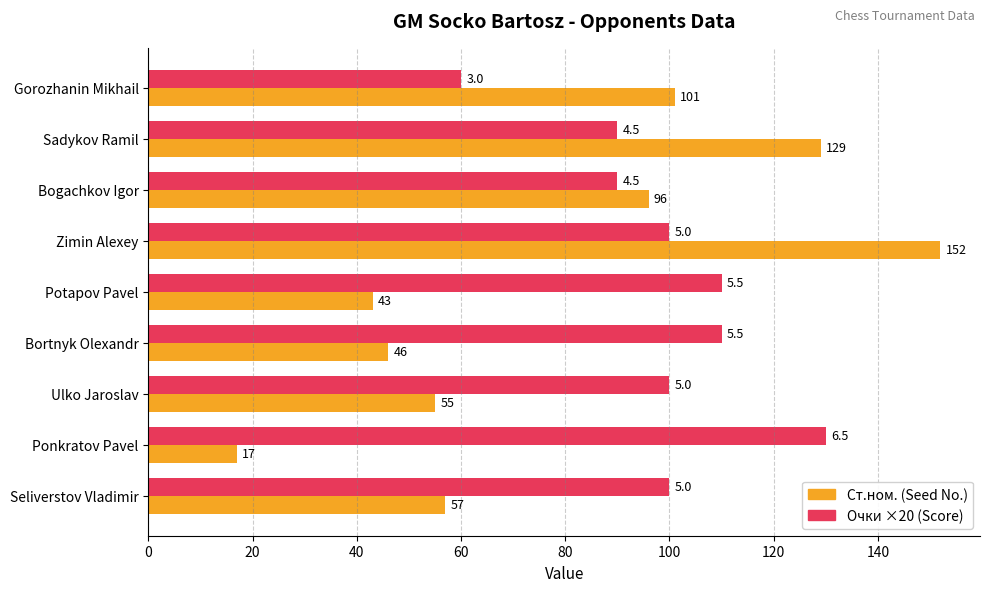

What is the greatest value displayed?

152